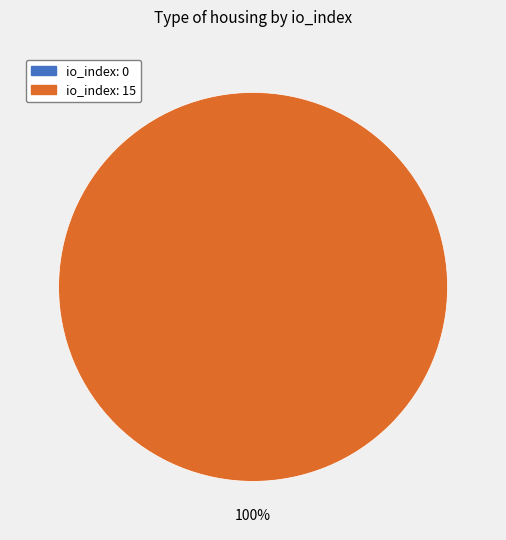

True or false: tx_index_0 accounts for 0% of the total.

True